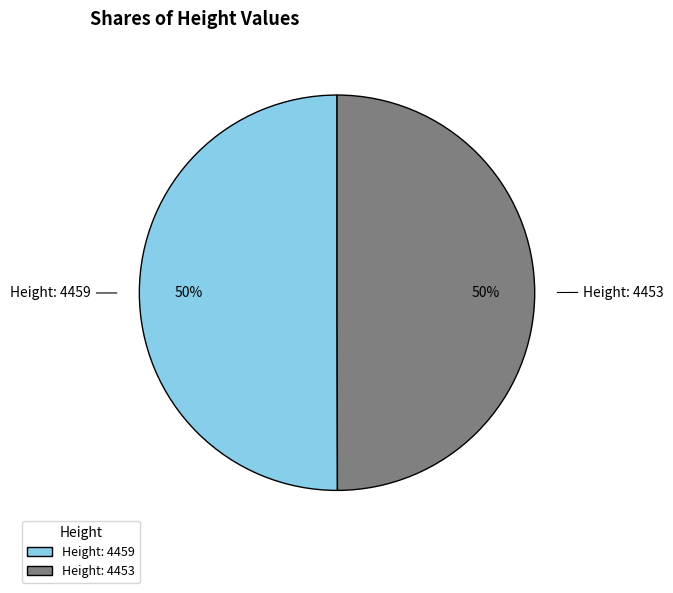

Do Height: 4453 and Height: 4459 together represent more than half of the pie?

Yes